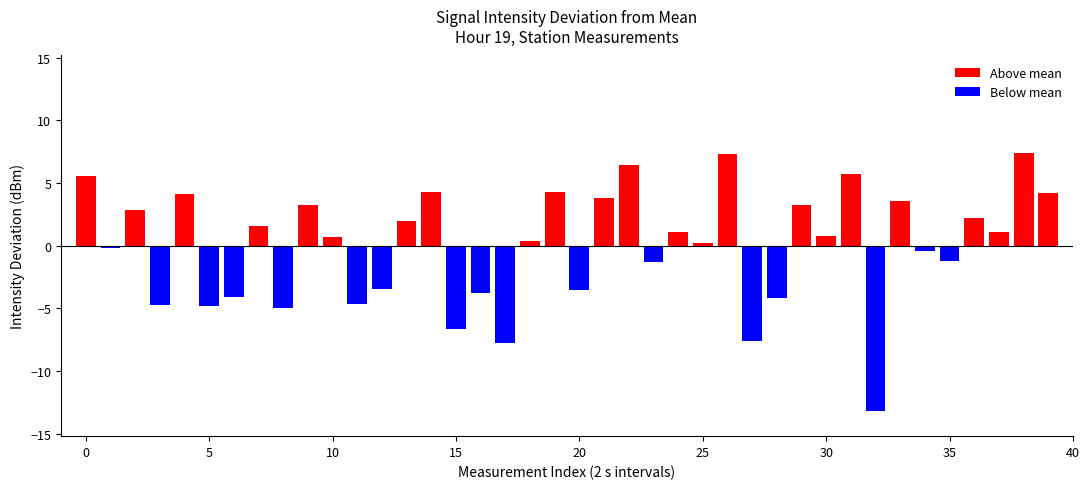

What is the difference between the values at 10 and 20?

4.3